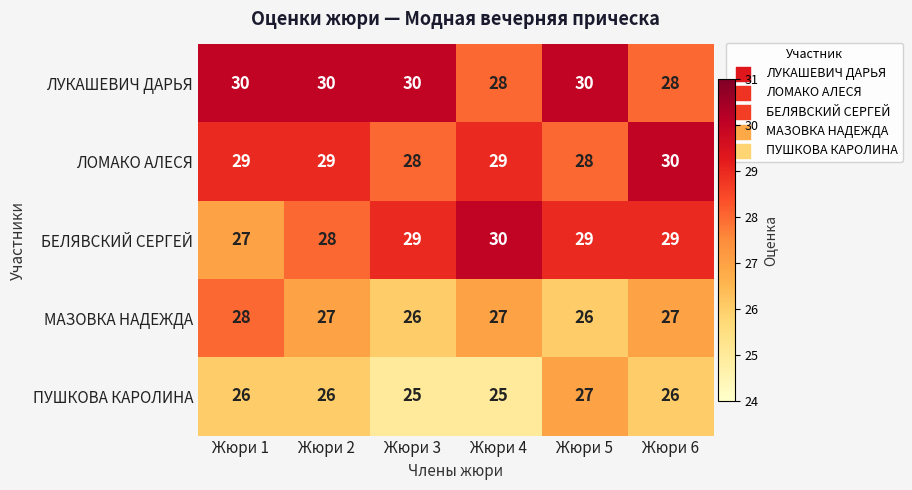

What is the total value across all series at Жюри 1?

140